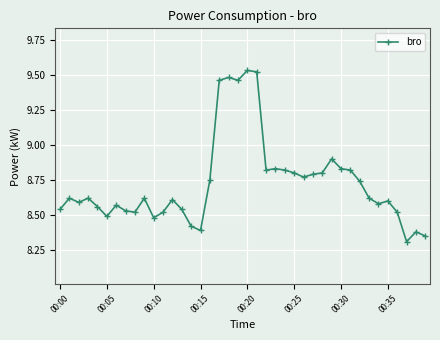

True or false: there are more than 0 points higher than both neighbors.

True